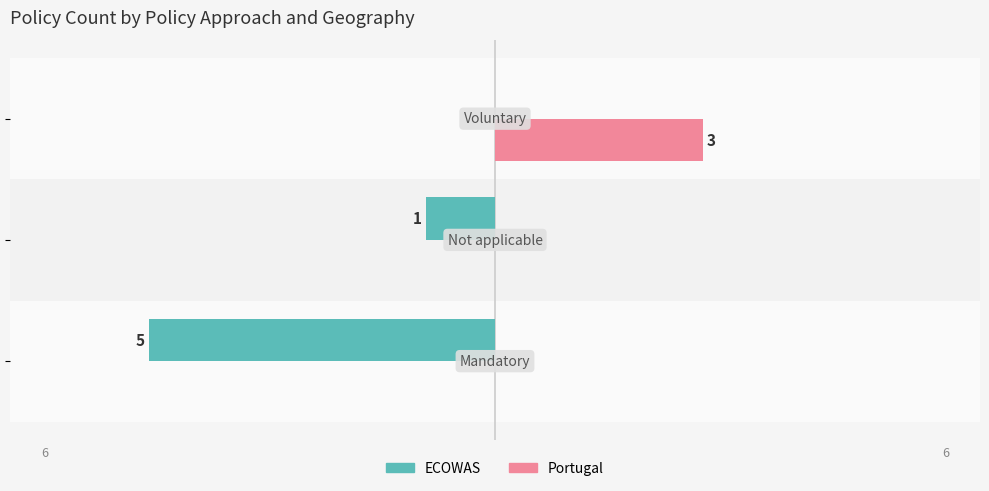

What are all the series names shown in the legend?

ECOWAS, Portugal